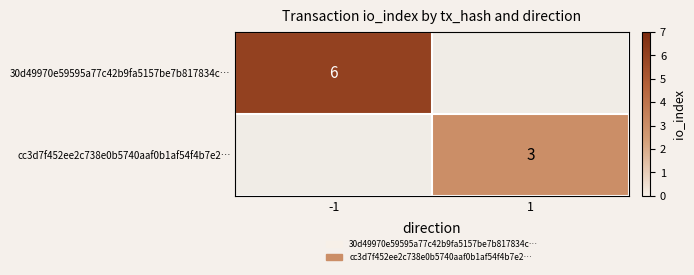

The value of cc3d7f452ee2c738e0b5740aaf0b1af54f4b7e2… at 1 is 5. True or false?

False